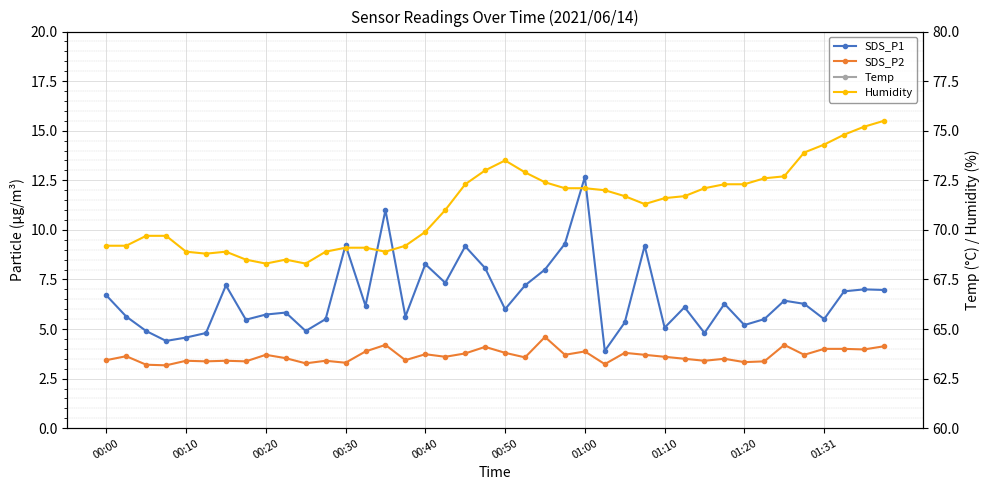

True or false: SDS_P2 has more than 0 points higher than both neighbors.

True